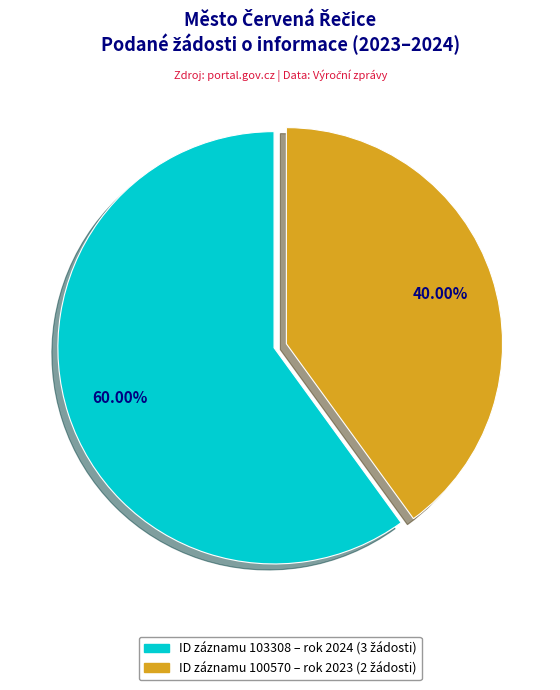

Is there any slice that represents more than half of the pie?

Yes